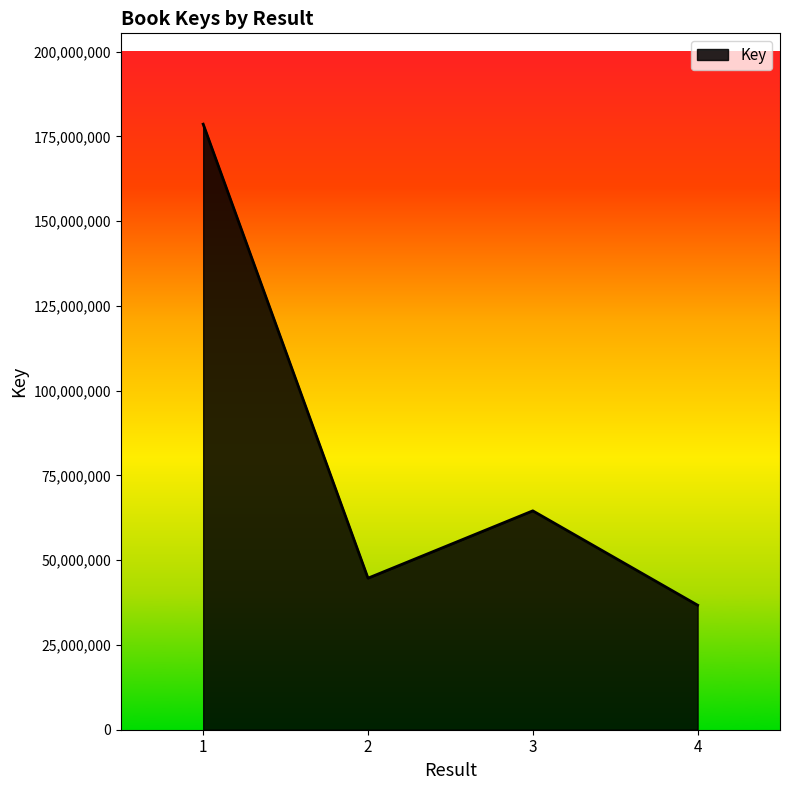

True or false: there are more than 0 points higher than both neighbors.

True